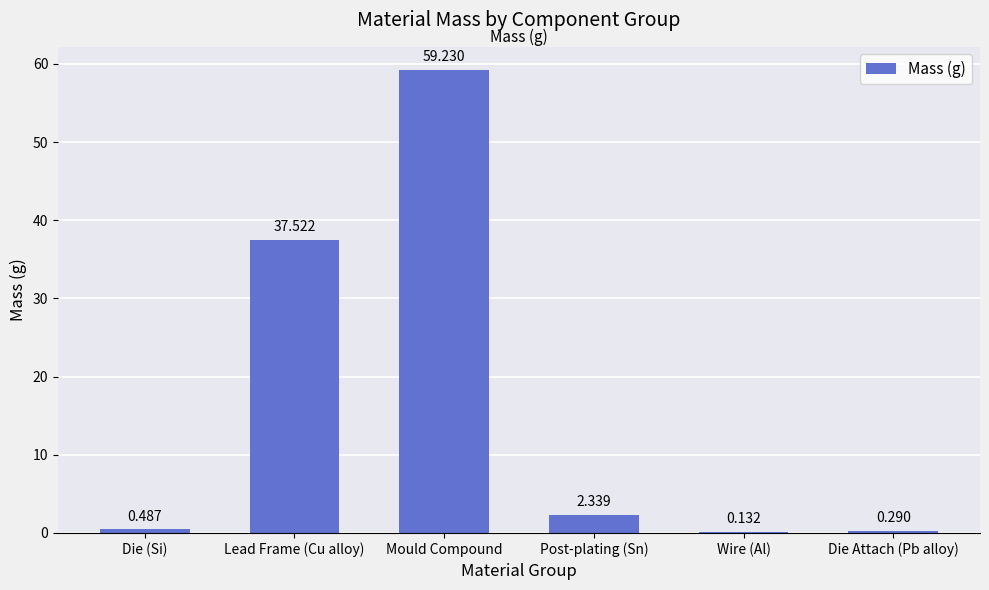

Which category has the highest value across all series?

Mould Compound